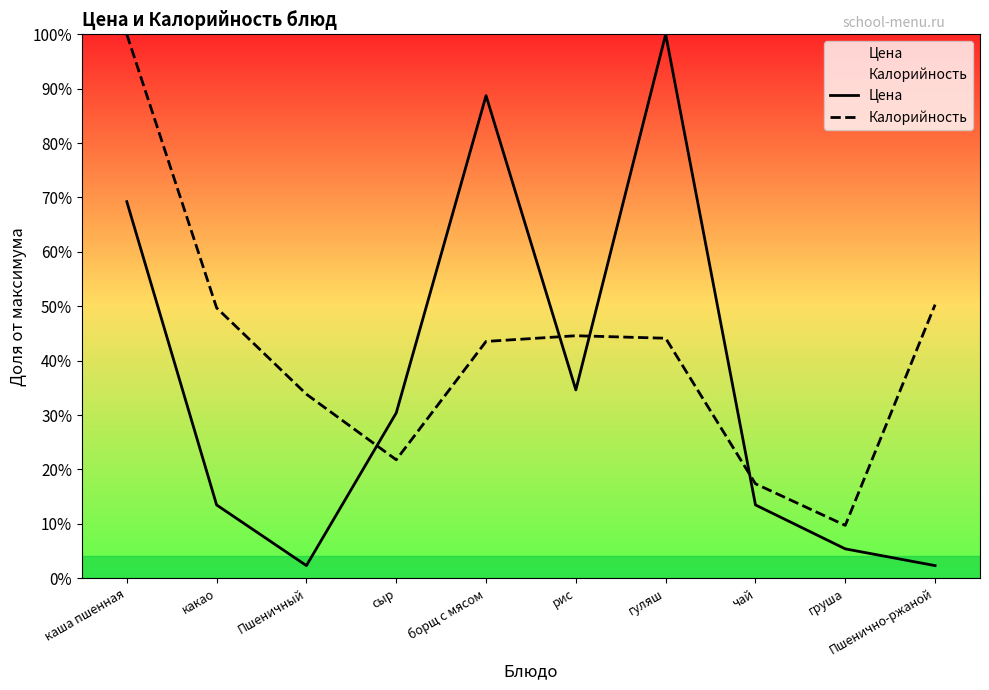

List the labels in order of Калорийность value, smallest first.

груша, чай, сыр, Пшеничный, борщ с мясом, гуляш, рис, какао, Пшенично-ржаной, каша пшенная